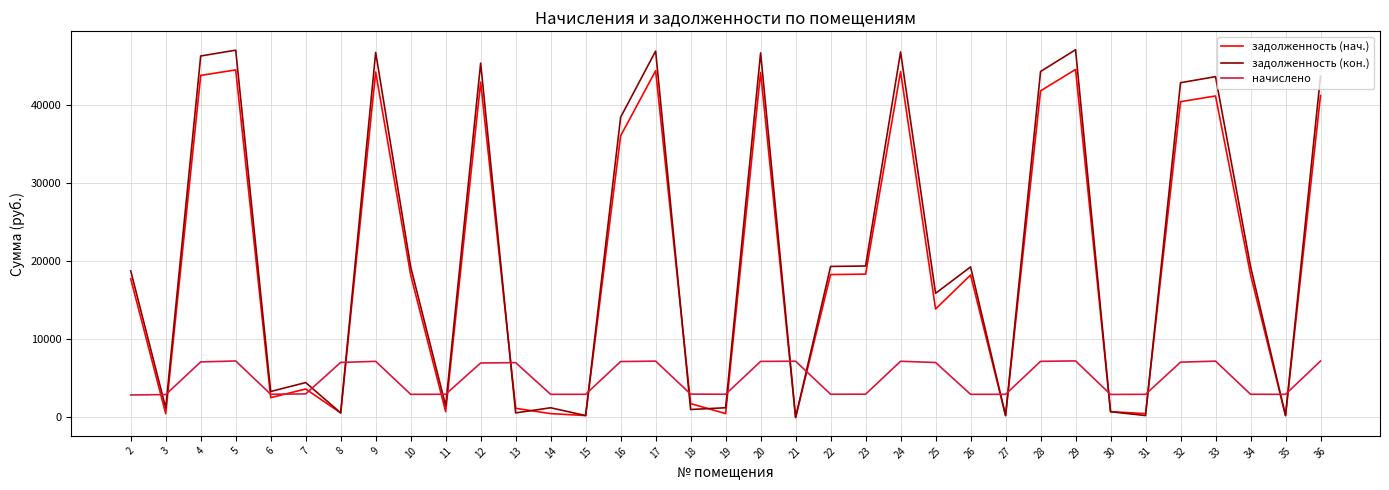

What is the difference between the начислено values at 22 and 28?

4207.4